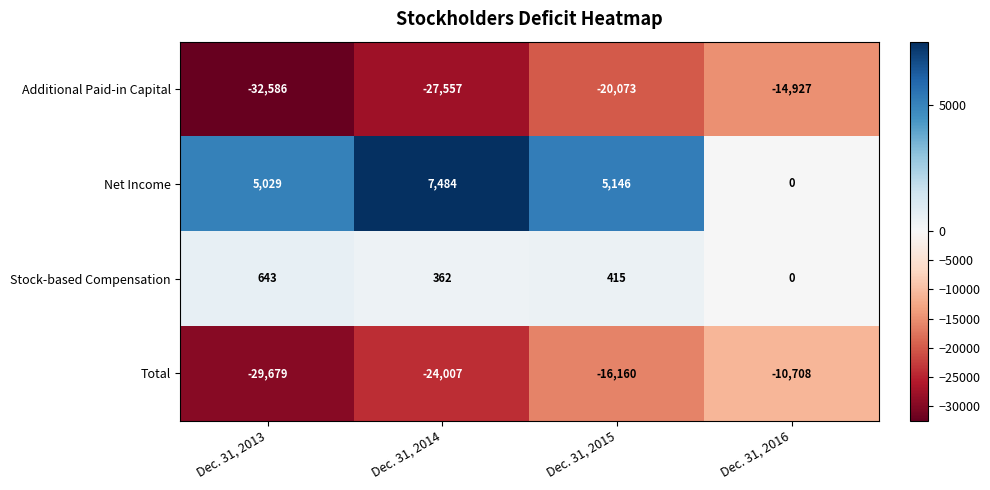

How many series are shown in this chart?

4